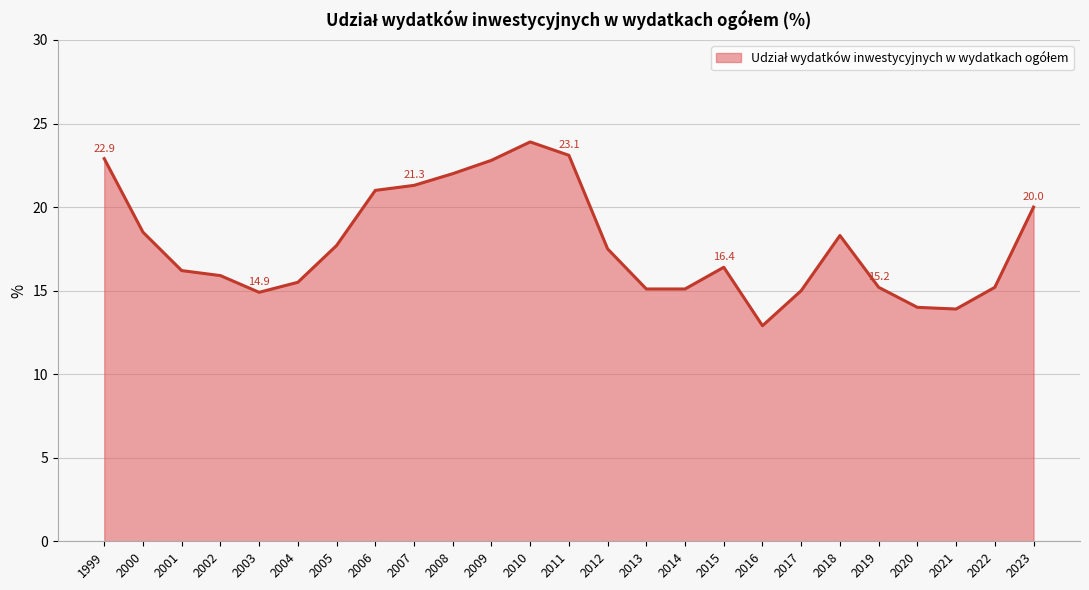

Which label corresponds to the largest value in the chart?

2010